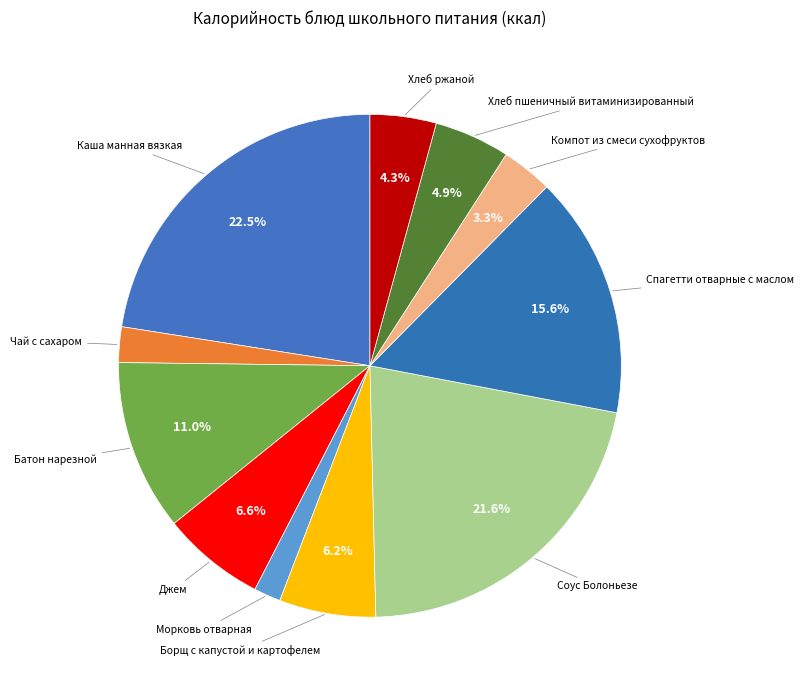

How many slices are in this pie chart?

11